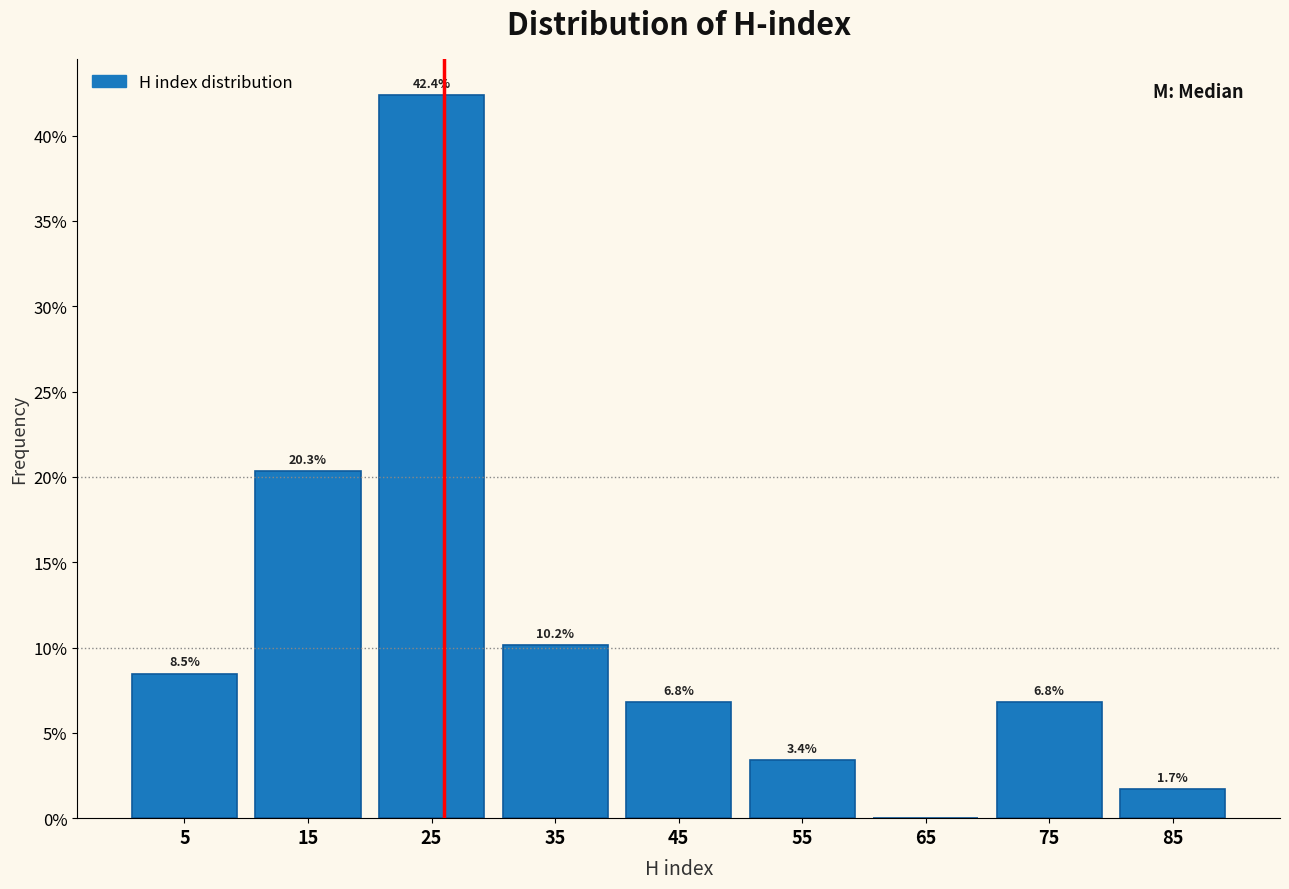

Which range on the x-axis has the tallest bar?

20 to 30